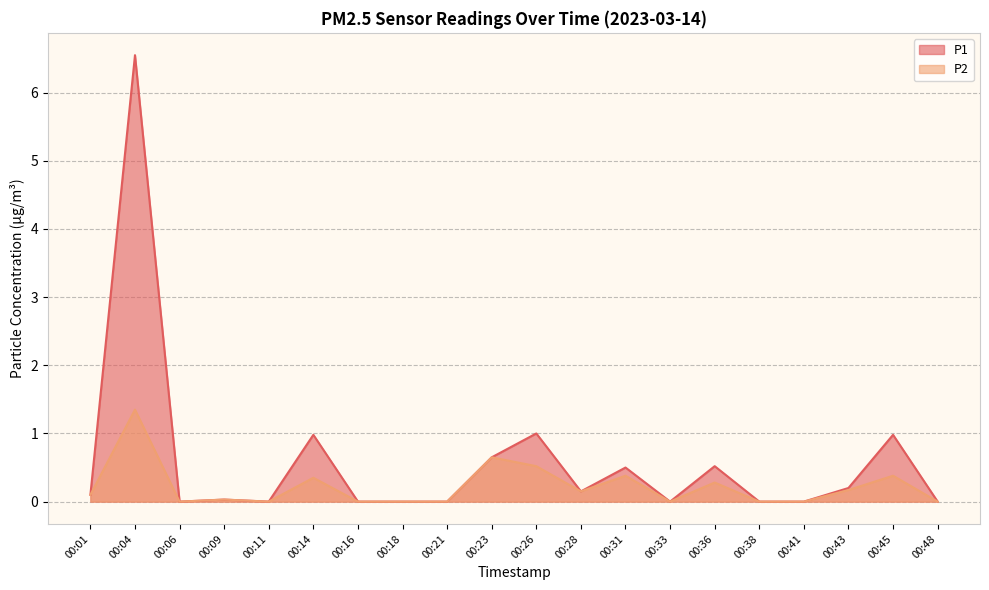

What is the value of the P2 point at the 2nd from the left?

1.4